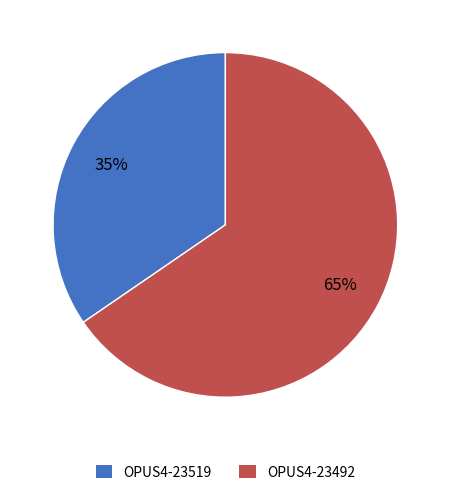

What is the largest slice in the pie chart?

OPUS4-23492